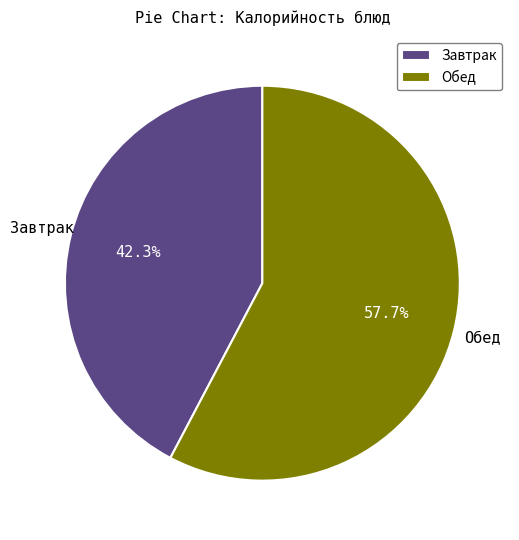

To the nearest percent, what is the difference between the largest and smallest slice percentages?

15%